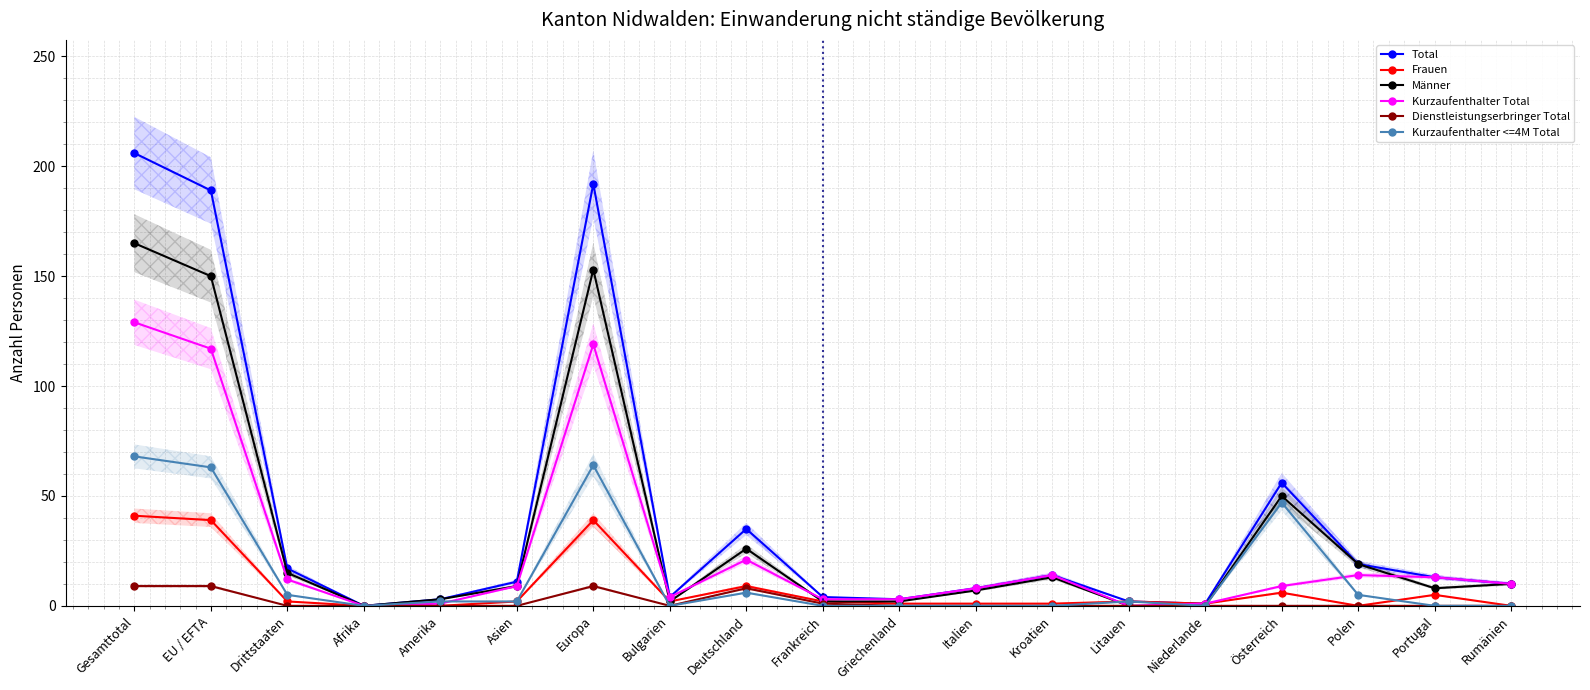

What is the label of the 13th point from the left?

Kroatien